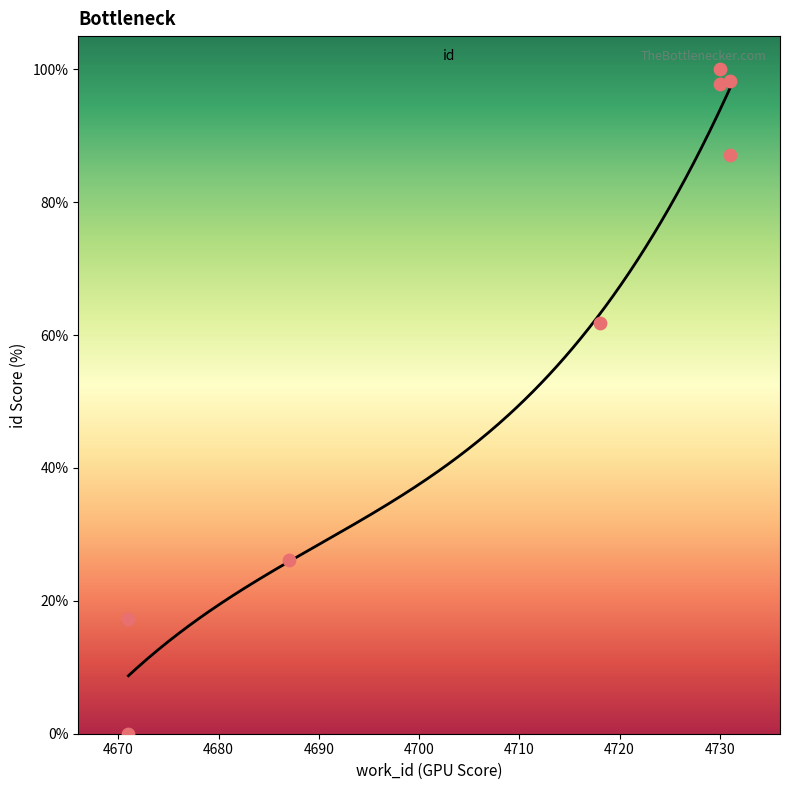

What is the maximum value for id?

97.1